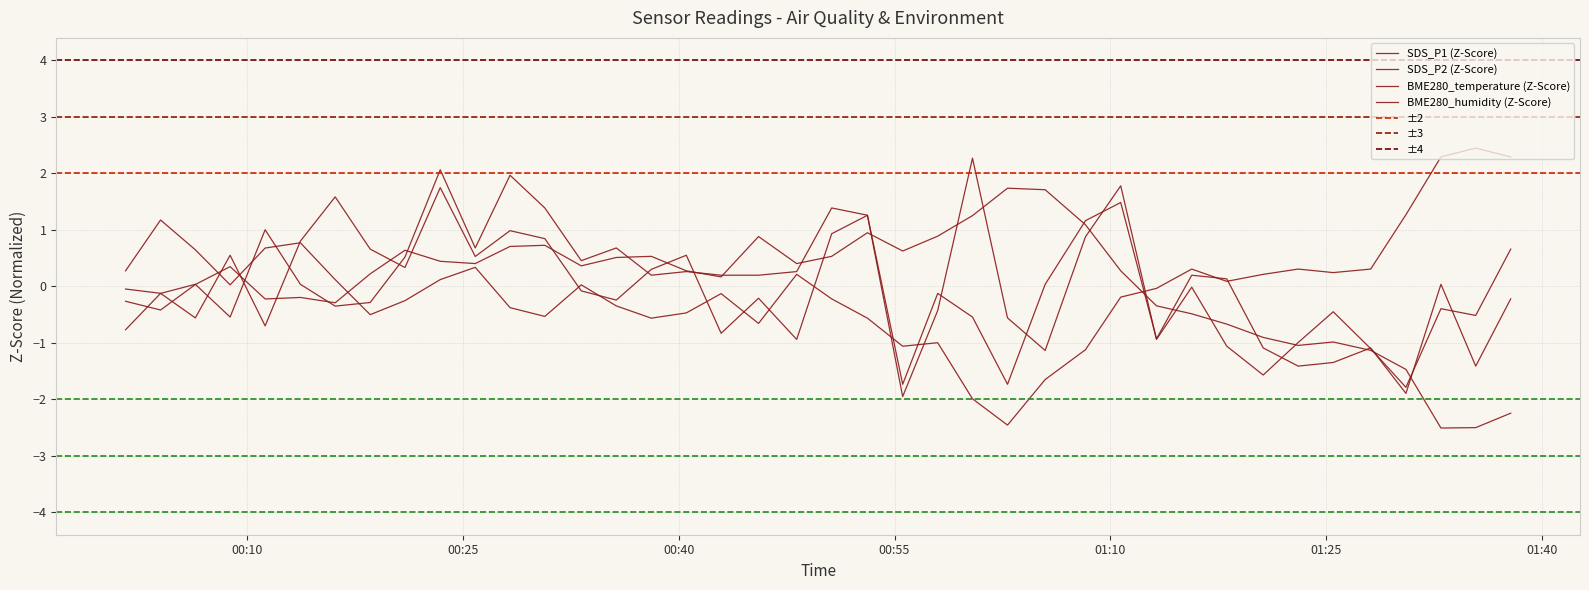

Is the value of BME280_temperature at 00:55 greater than the value of SDS_P1 at 01:10?

Yes